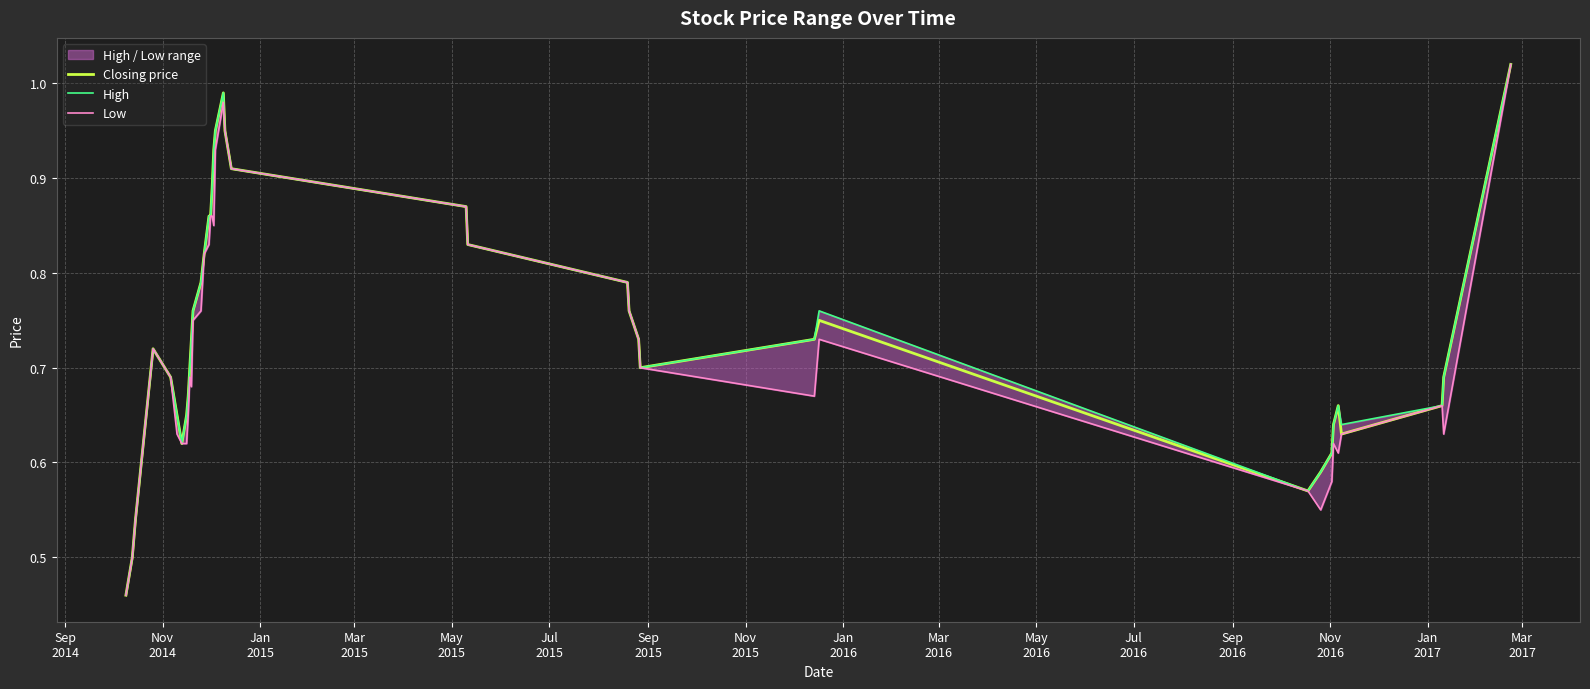

In Low, how many points are lower than both neighbors (excluding endpoints)?

6